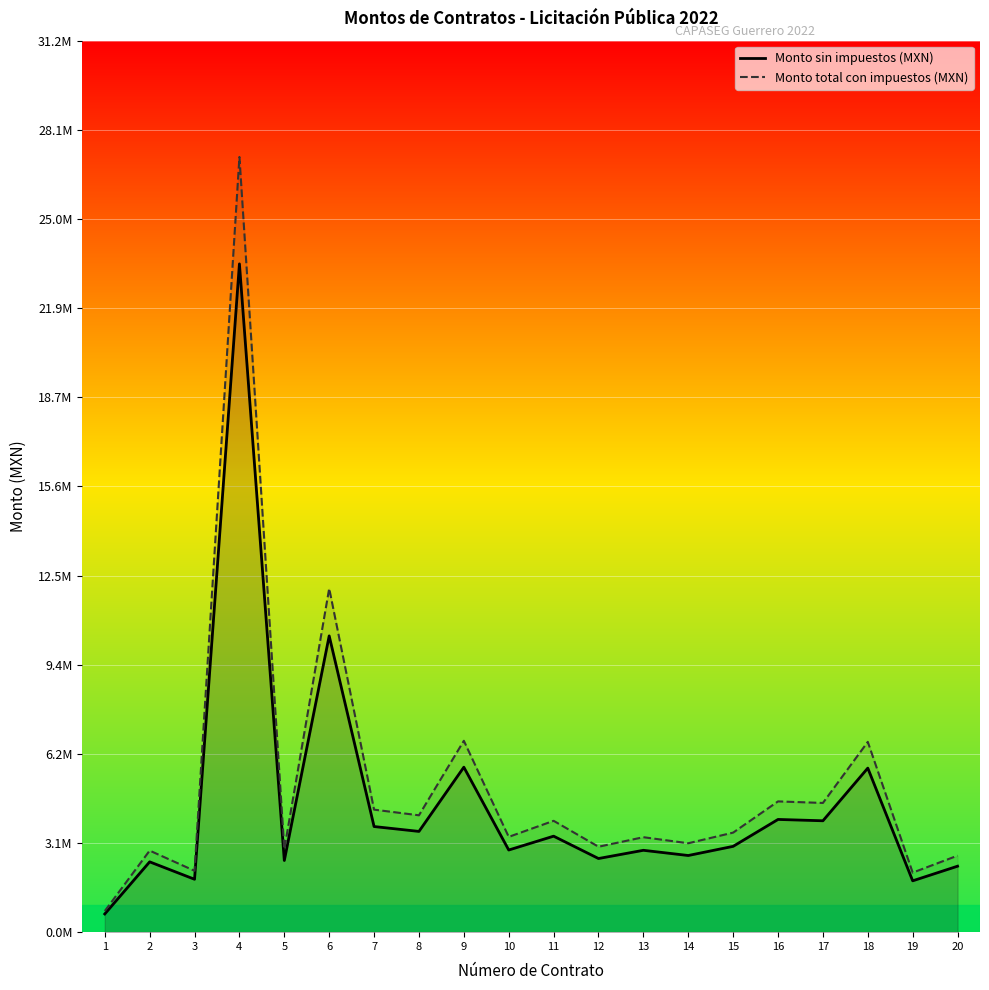

Which series has the widest spread of values?

Monto total con impuestos (MXN)